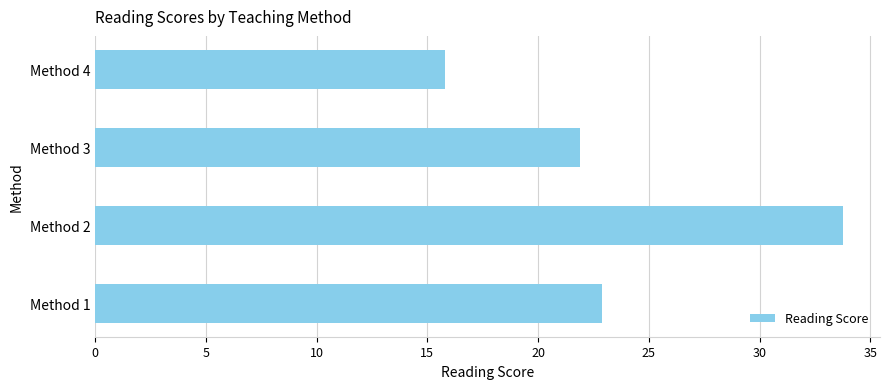

What is the smallest value displayed?

15.8